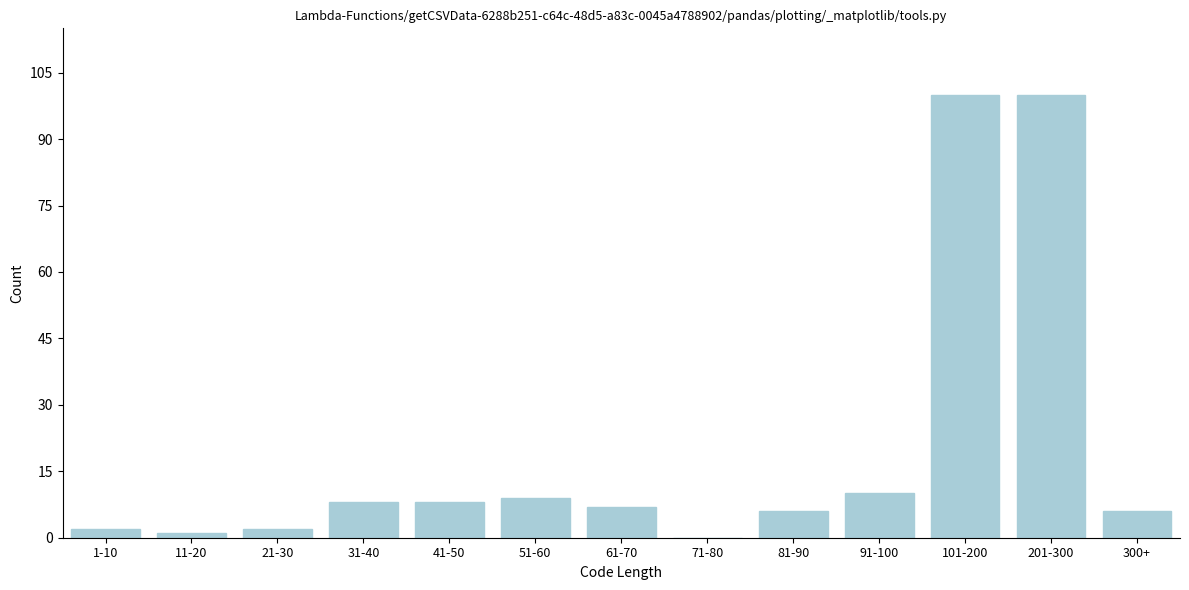

Reading left to right, list all the values displayed in this chart.

1-10=2	11-20=1	21-30=2	31-40=8	41-50=8	51-60=9	61-70=7	71-80=0	81-90=6	91-100=10	101-200=100	201-300=100	300+=6